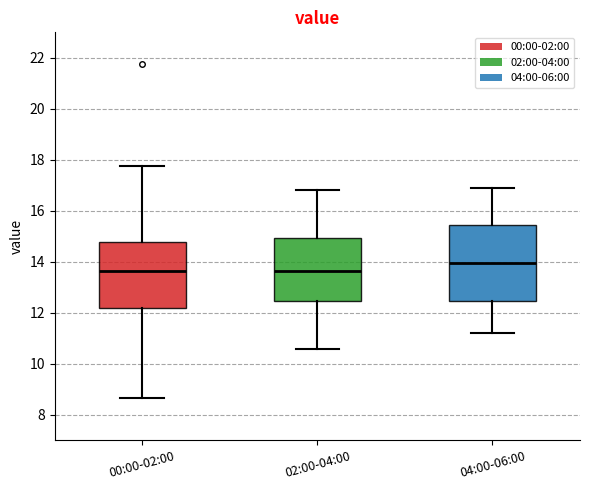

Which box is the tallest, from its lower edge to its upper edge?

04:00-06:00